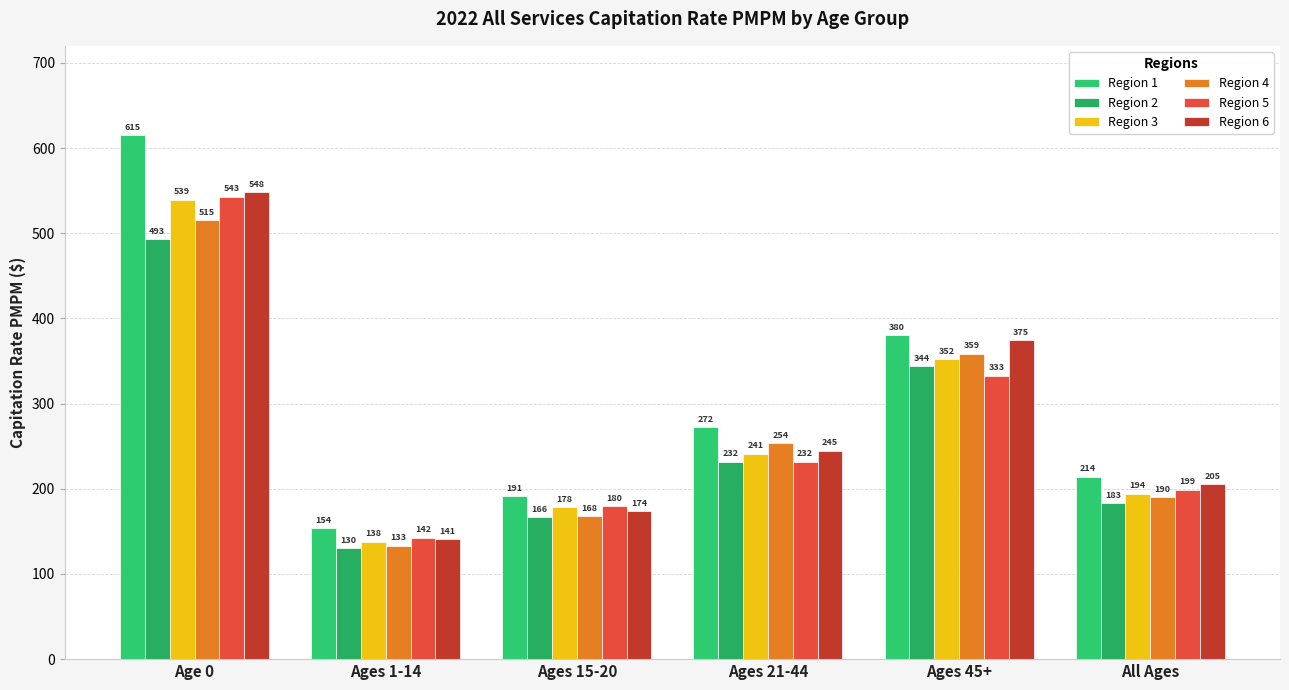

What is the label of the 4th bar from the right?

Ages 15-20